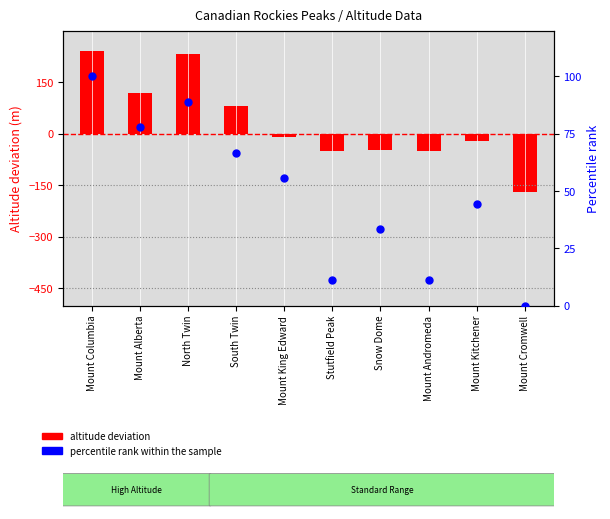

Which series has the widest spread of Y values?

altitude deviation